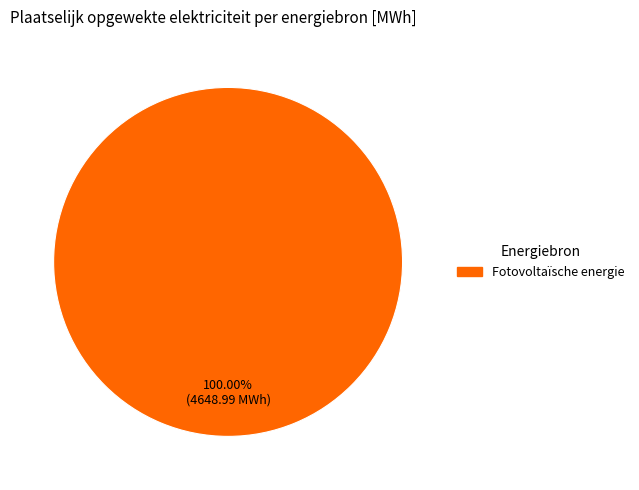

How many segments does this pie chart have?

1